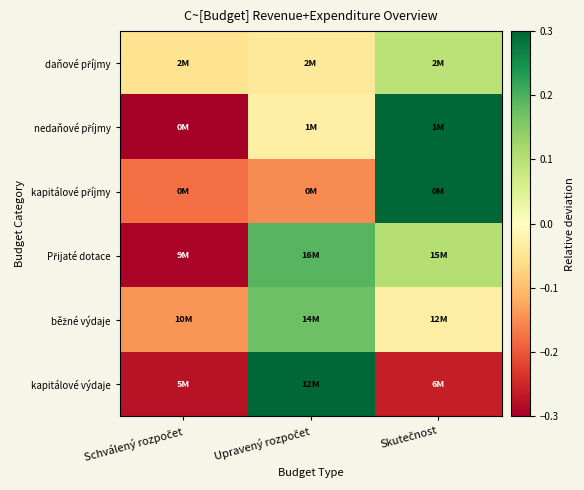

Between Schválený rozpočet and Upravený rozpočet, which is larger?

Upravený rozpočet